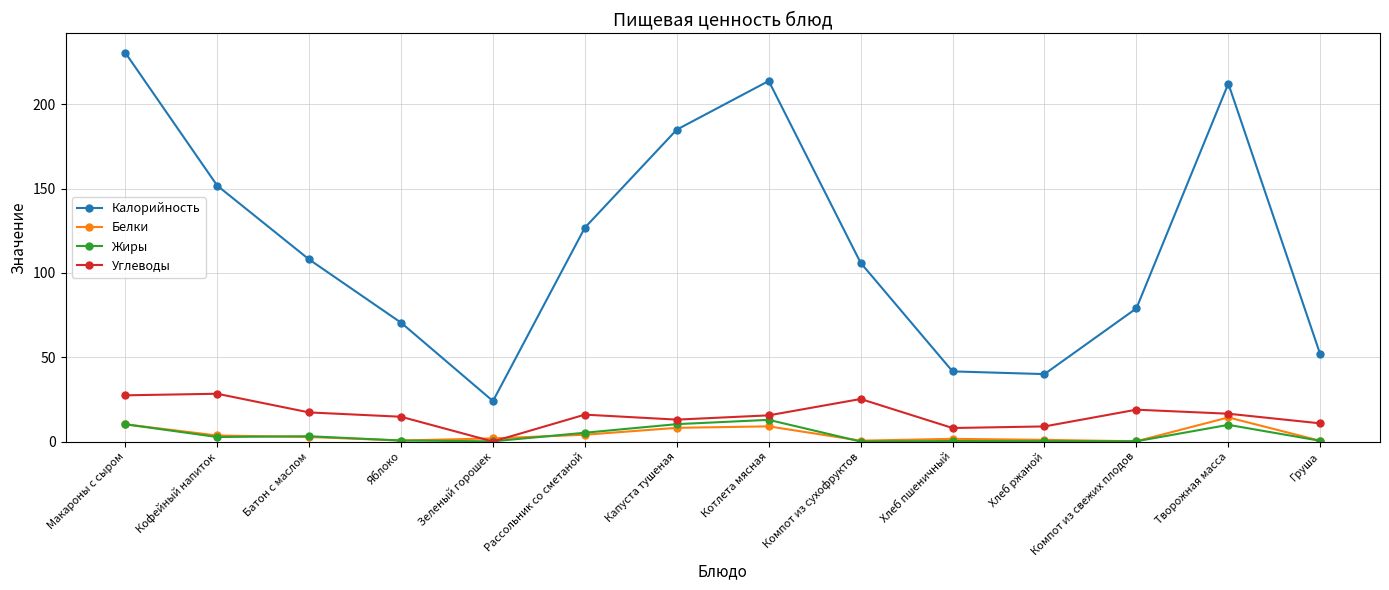

What is the difference between the maximum and minimum values in the Белки series?

14.1